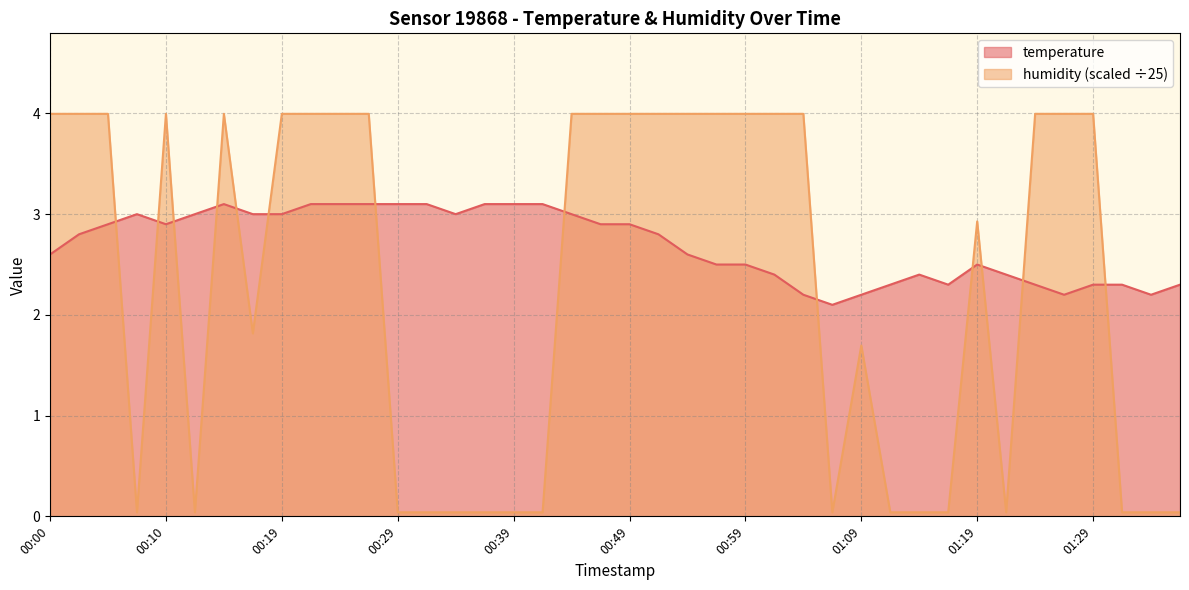

How many data points does each series have?

40